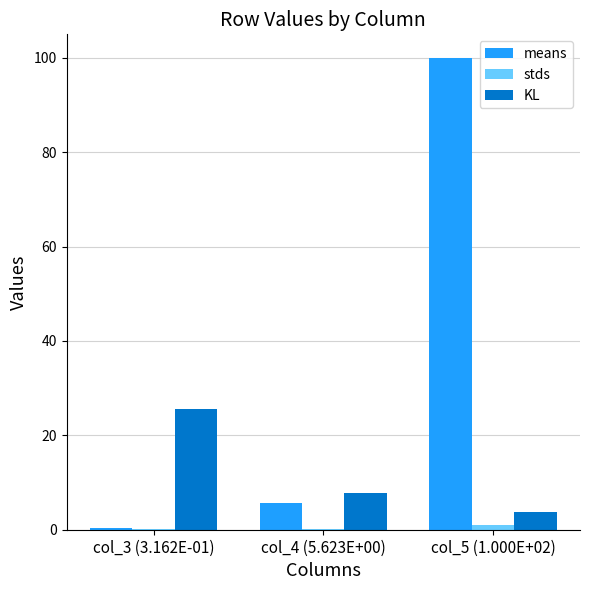

Which series has the largest total across all categories?

means